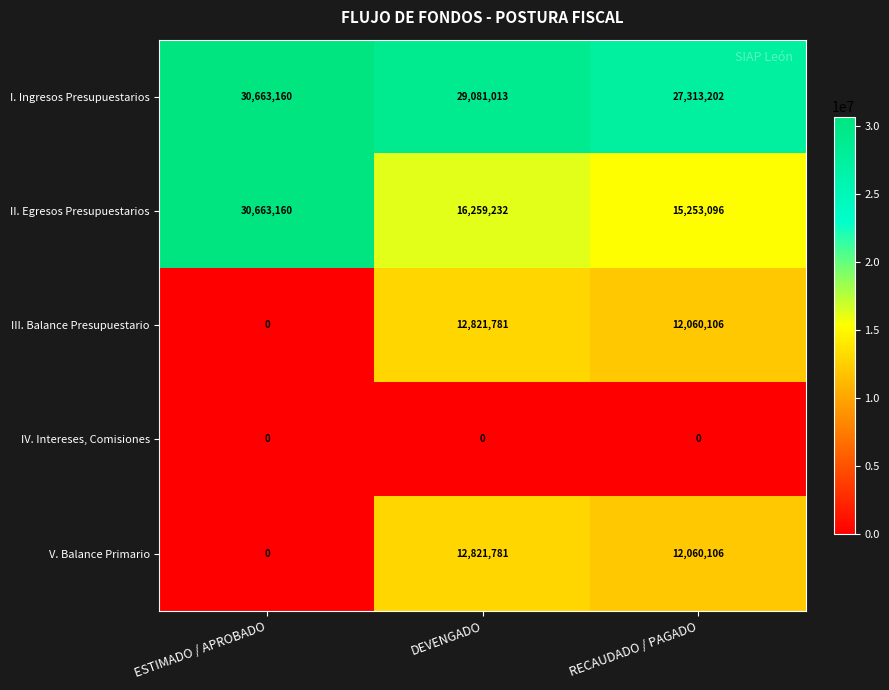

At which label is I. Ingresos Presupuestarios closest to 28988181?

DEVENGADO